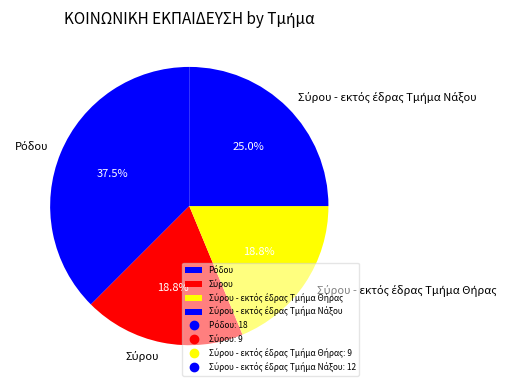

Is there a majority slice in this chart?

No